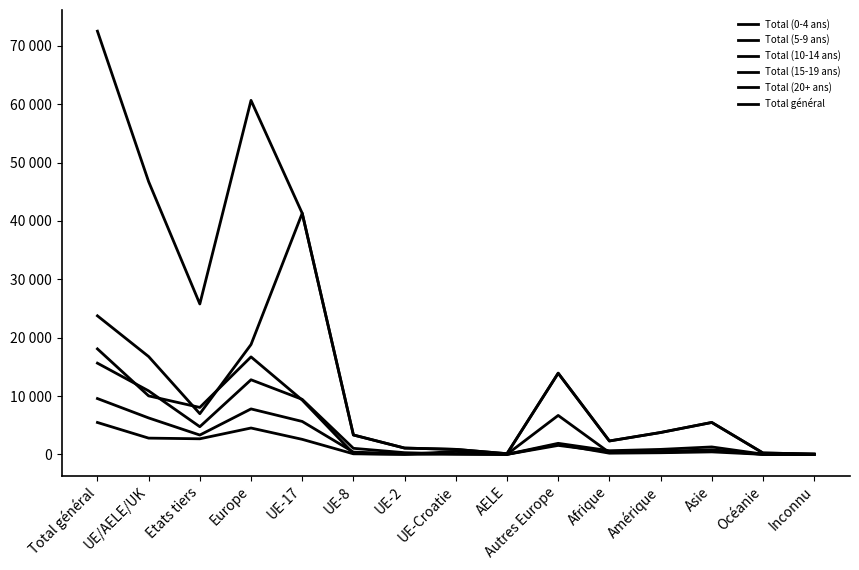

True or false: Total (10-14 ans) and Total (5-9 ans) cross at least once.

False